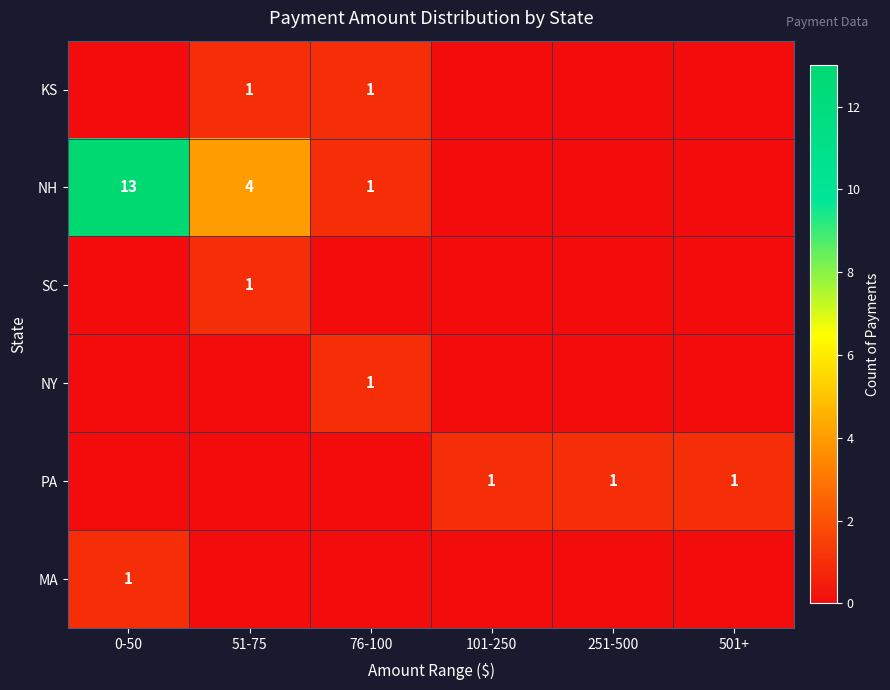

Is it true that NY equals 0 at 76-100?

False